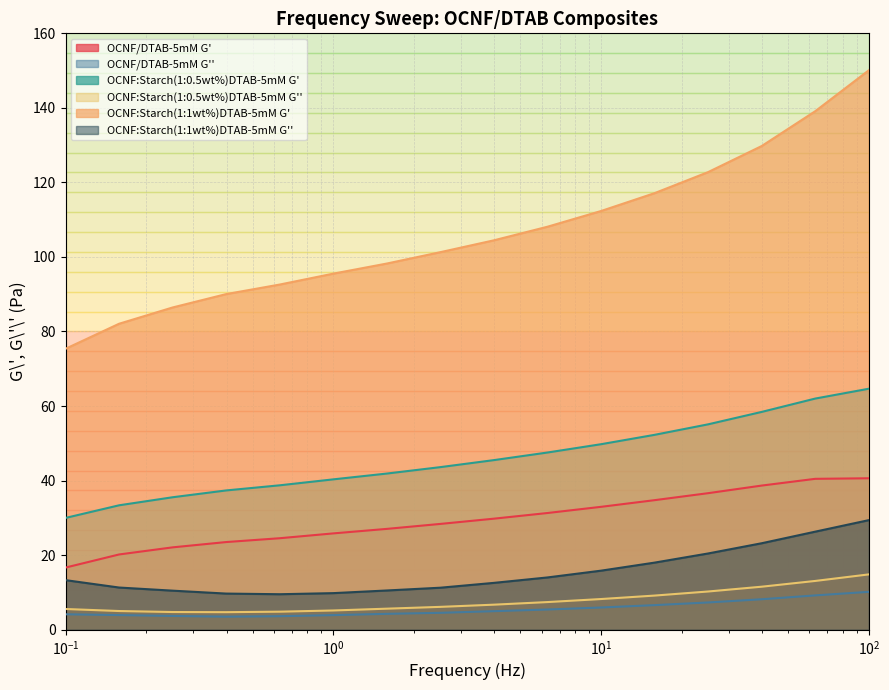

True or false: OCNF:Starch(1:1wt%)DTAB-5mM G' and OCNF:Starch(1:0.5wt%)DTAB-5mM G'' cross at least once.

False